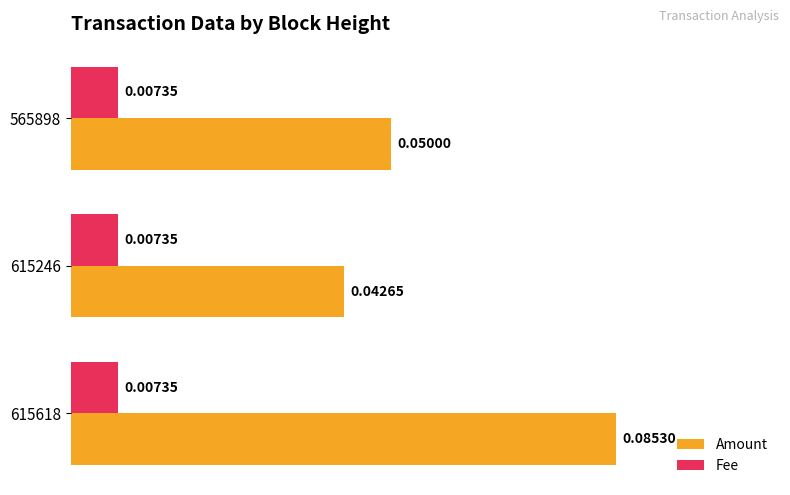

Rank the series by their average value, from highest to lowest.

Amount, Fee